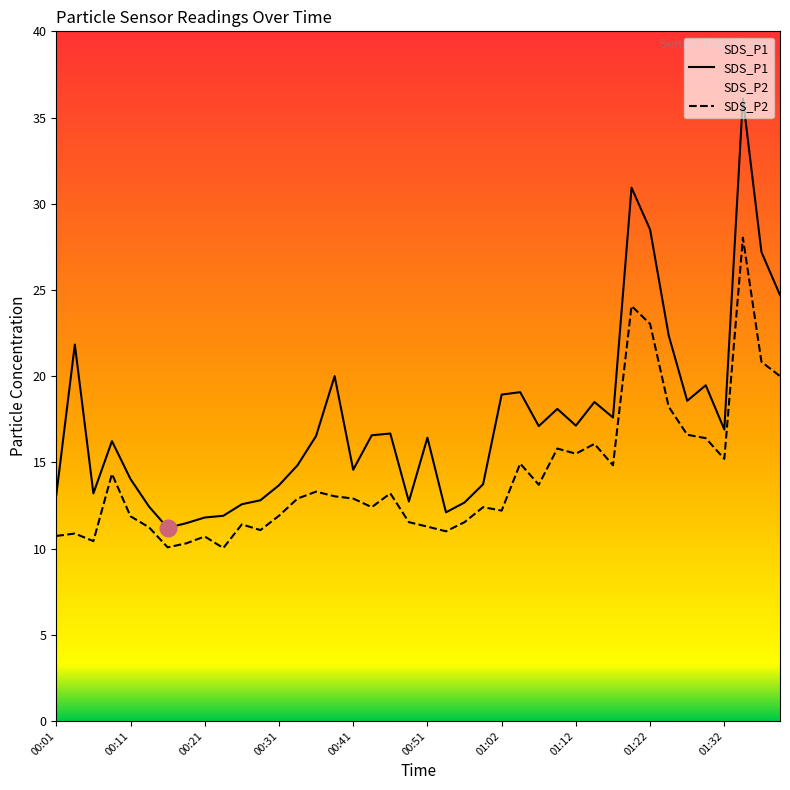

How many data points does each series have?

40